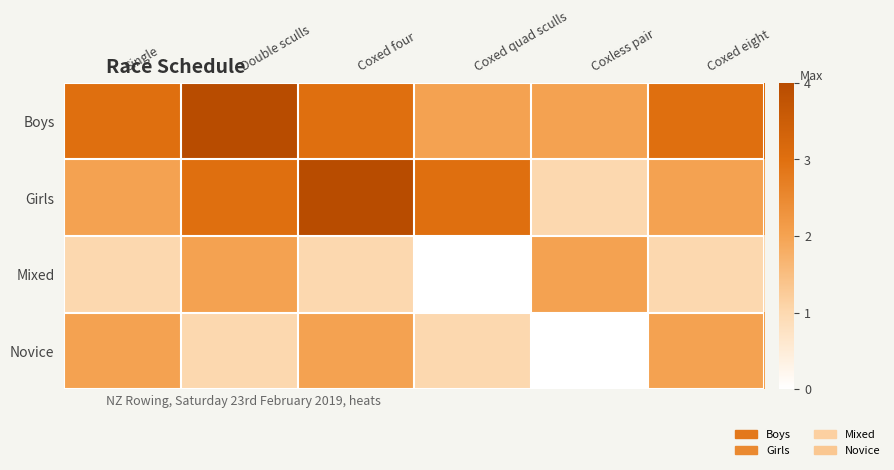

At which category is the sum across all series the highest?

Double sculls